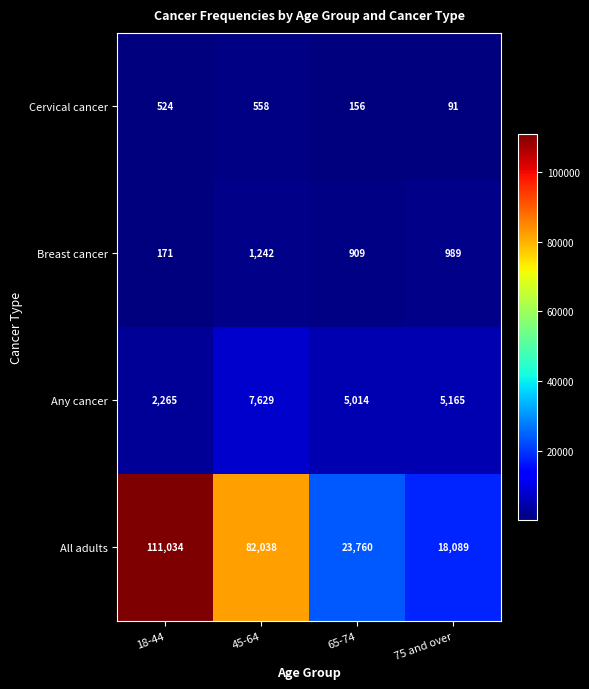

True or false: Any cancer has a value of 6795 at 65-74.

False